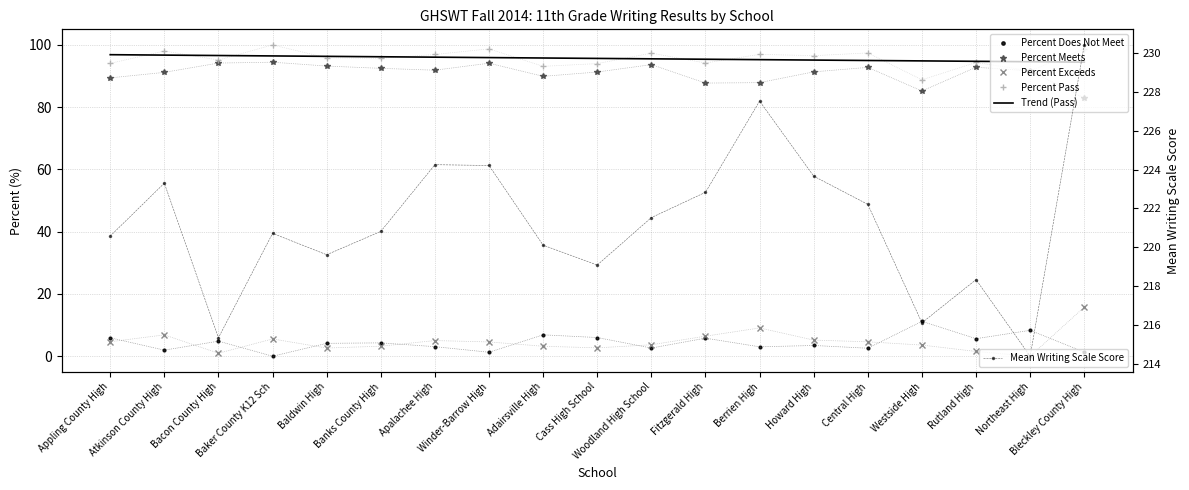

What is the total value across all series at Adairsville High?

509.0